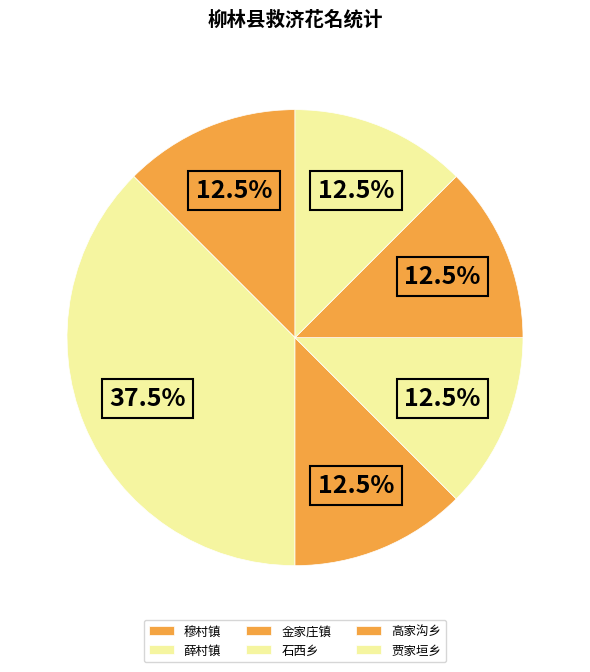

To the nearest percent, what is the average slice percentage?

17%